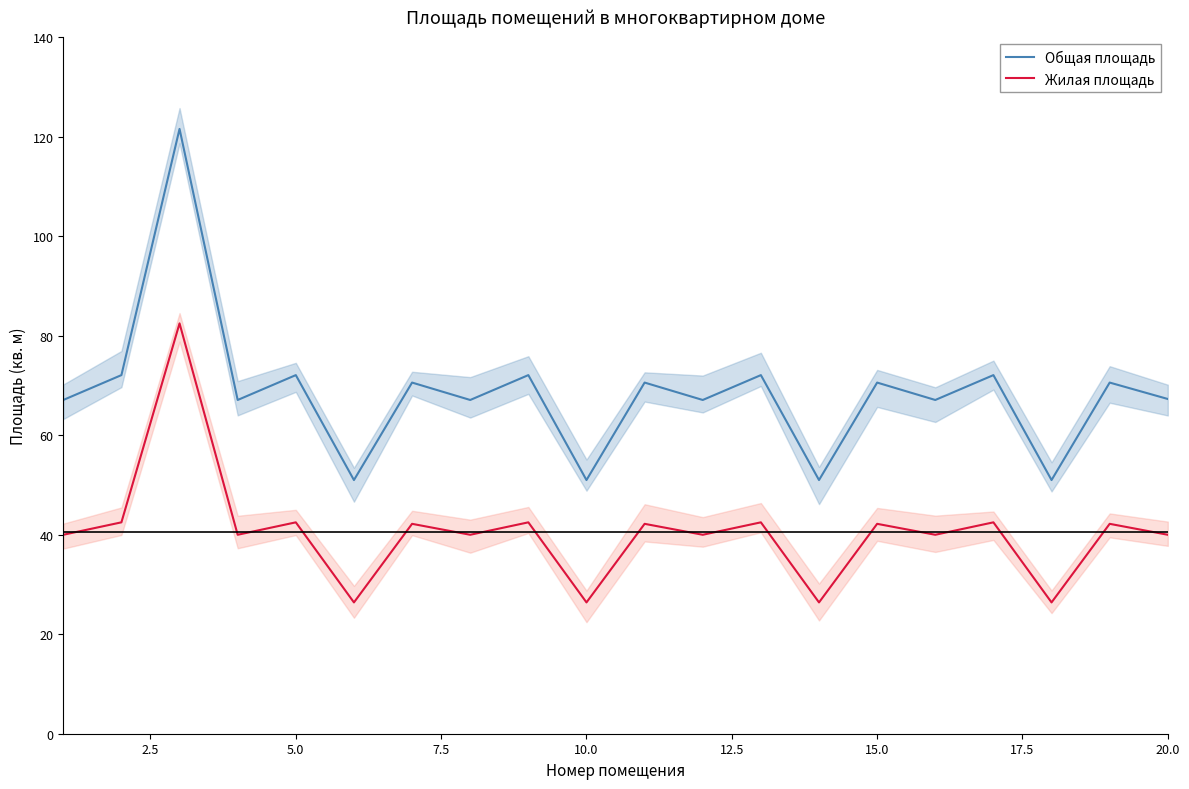

Which series has the widest spread of values?

Общая площадь